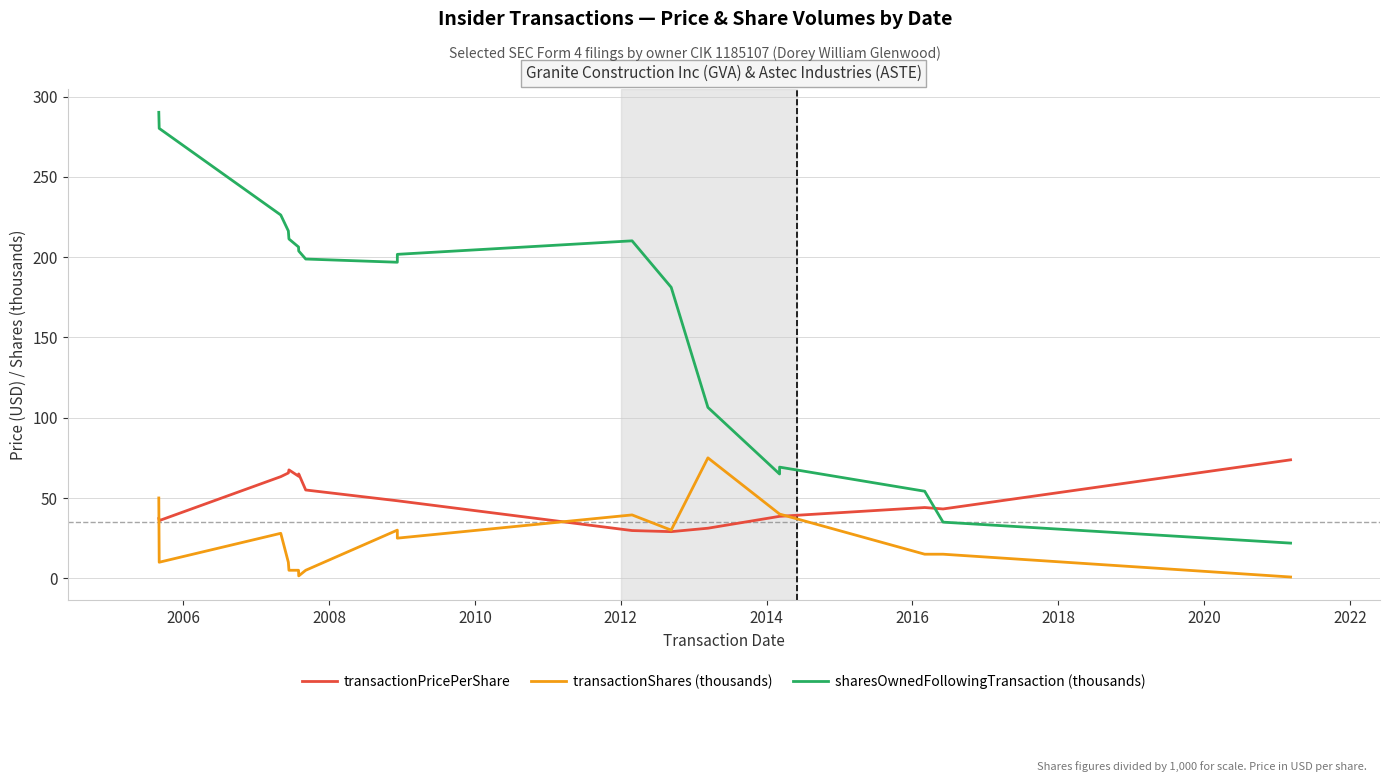

The value of transactionPricePerShare at 2006 is 35.9. True or false?

True